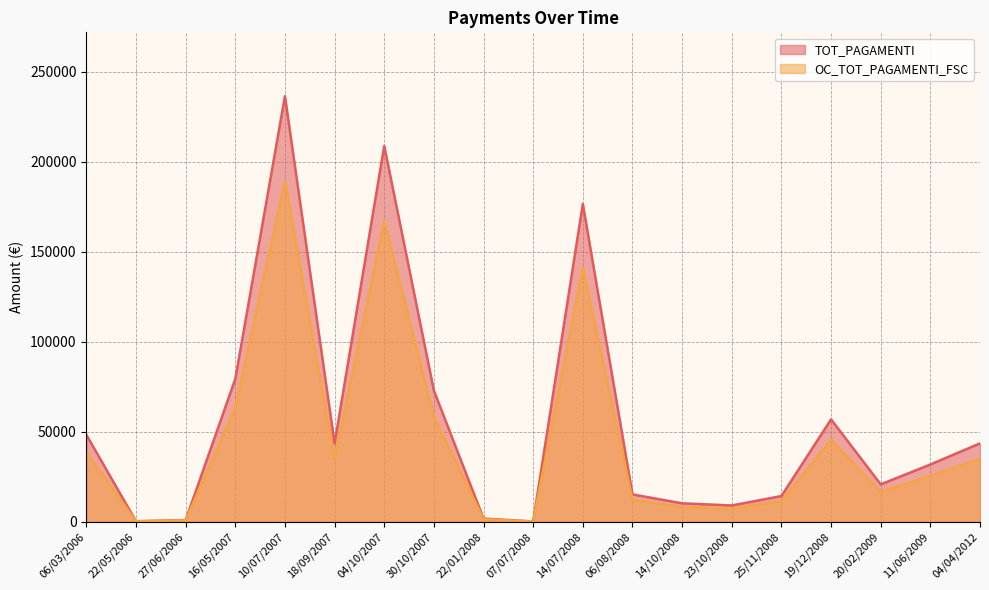

True or false: TOT_PAGAMENTI and OC_TOT_PAGAMENTI_FSC intersect in this chart.

False